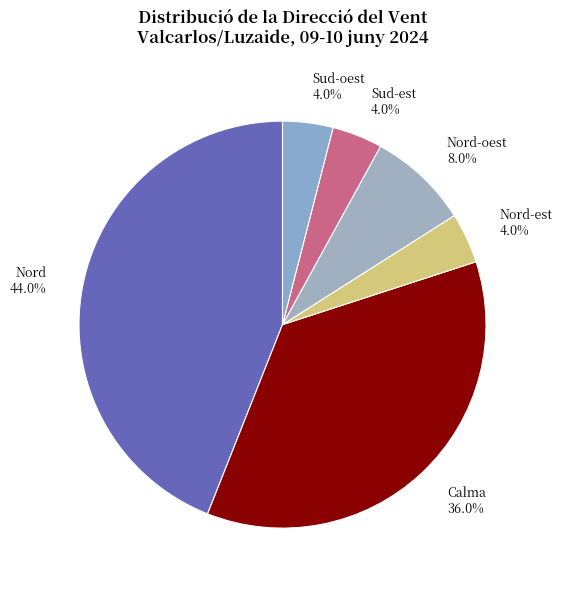

Which category has the biggest portion of the pie?

Nord